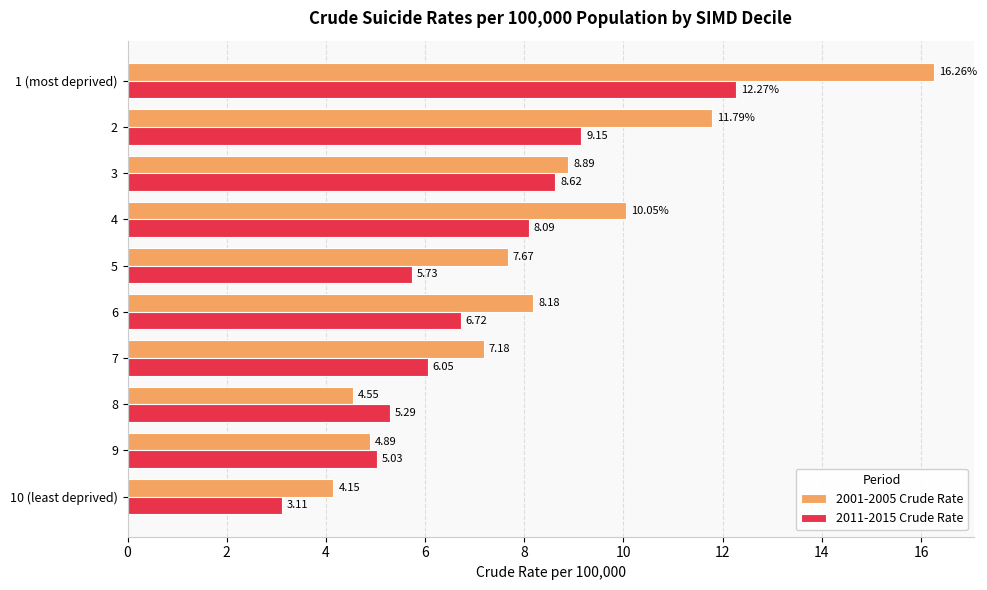

What is the highest value of the 2011-2015 Crude Rate series?

12.3